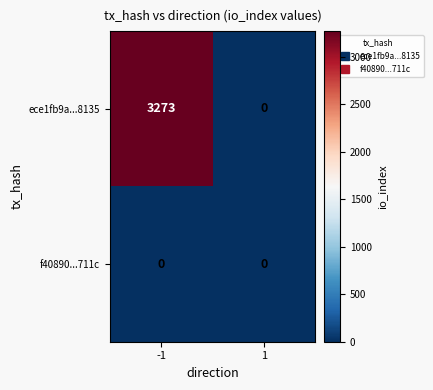

At which category is the sum across all series the highest?

-1